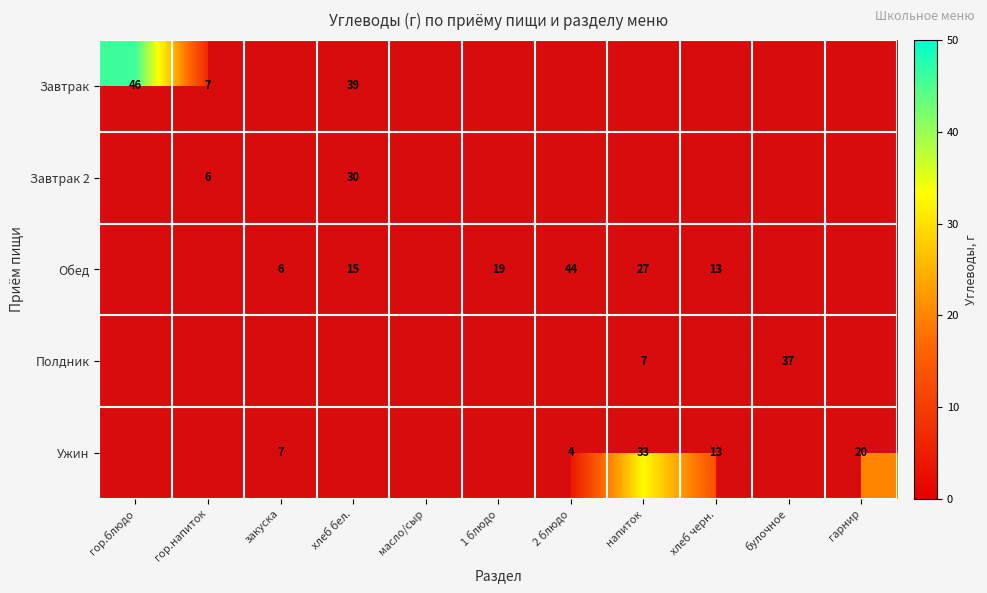

The Завтрак series shows 7 at гор.напиток. True or false?

True